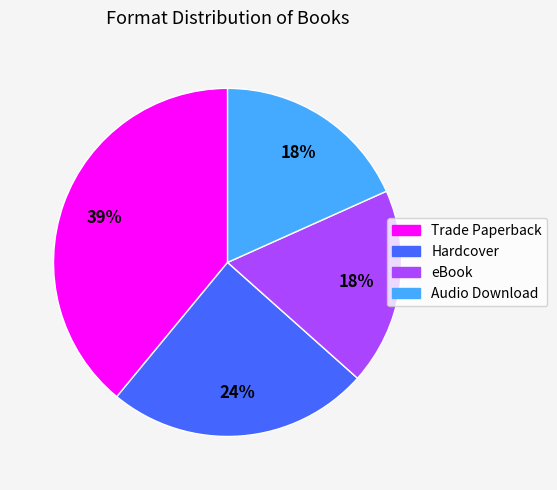

To the nearest percent, what percentage of the pie is eBook?

18%